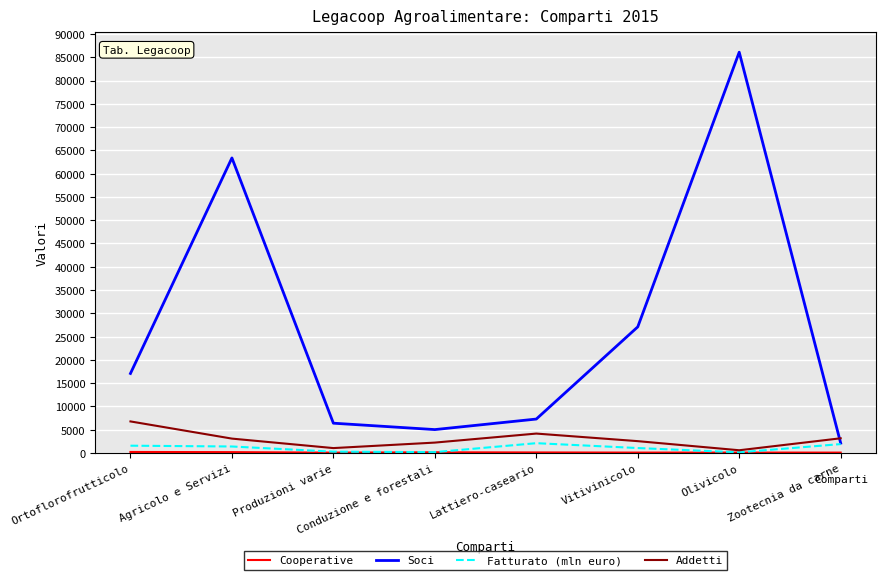

What is the greatest value displayed?

86087